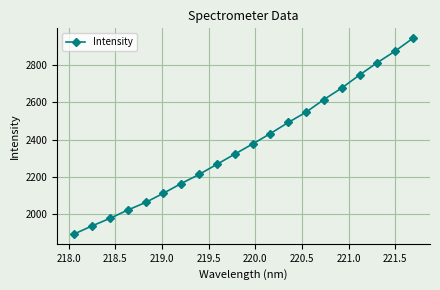

What is the value of the 13th point from the left?

2491.8